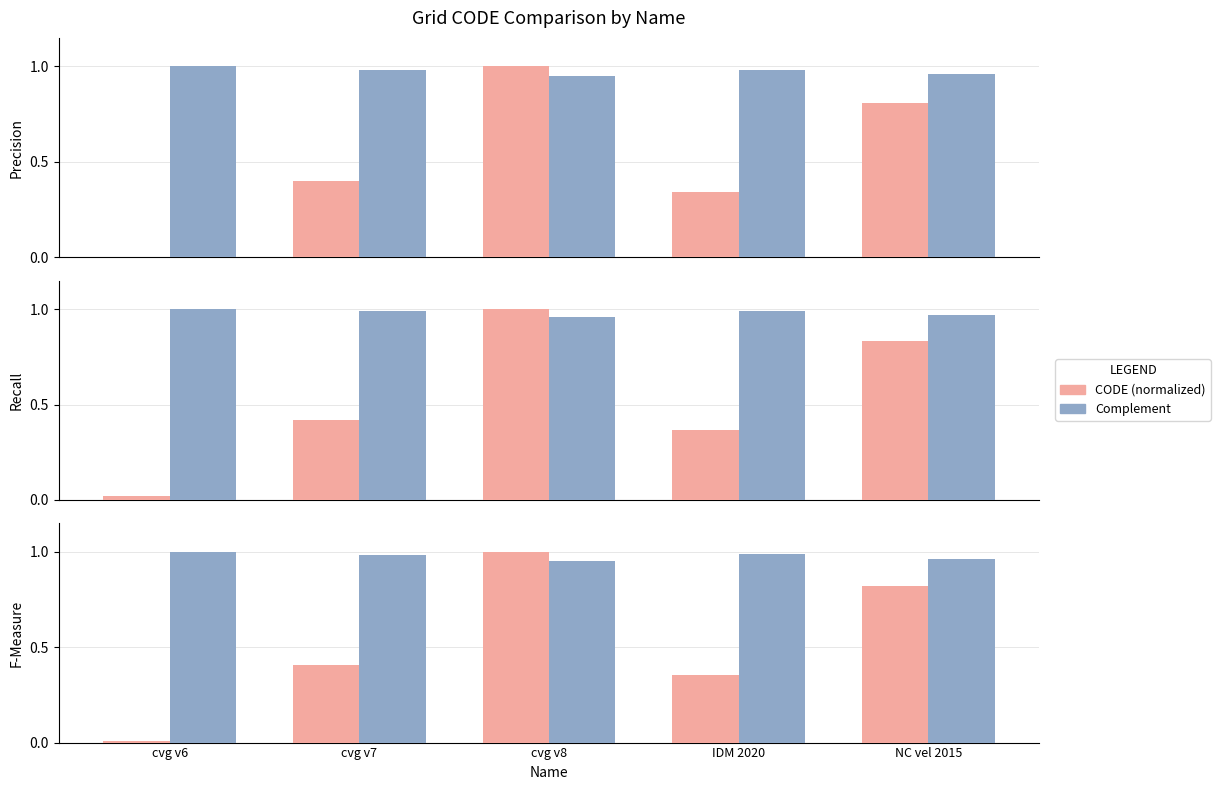

At which category is the sum across all series the highest?

cvg v8